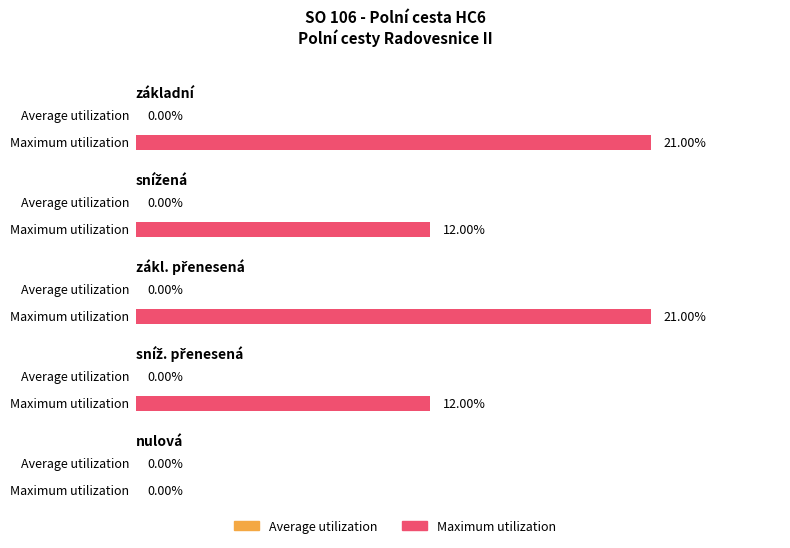

List the series in order of their overall mean, lowest first.

Average utilization, Maximum utilization